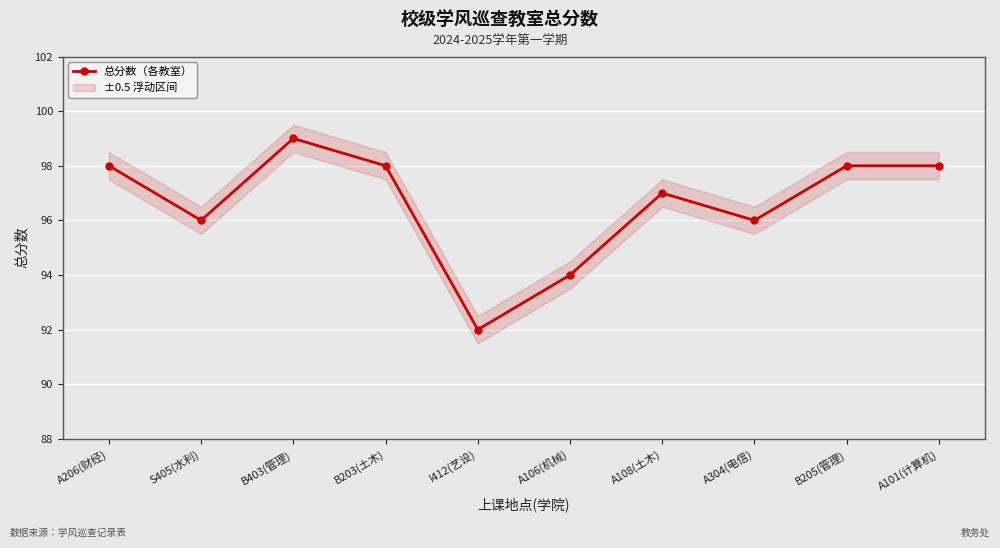

Where is the data nearest to the value 95?

S405(水利)